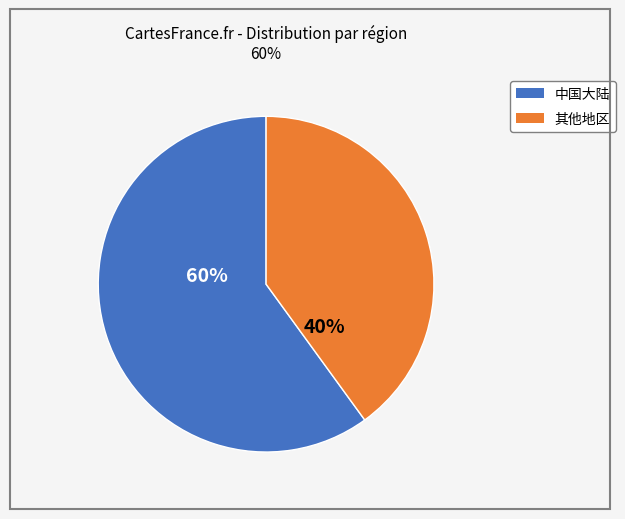

The 其他地区 slice represents 48% of the pie. True or false?

False